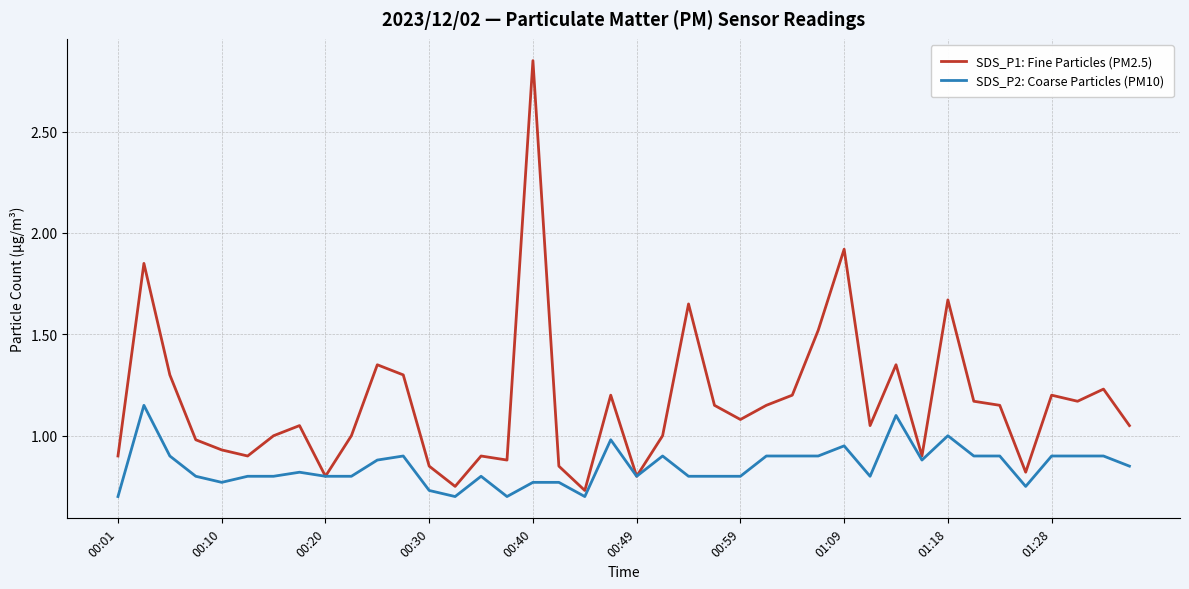

How many lines are shown in the chart?

2